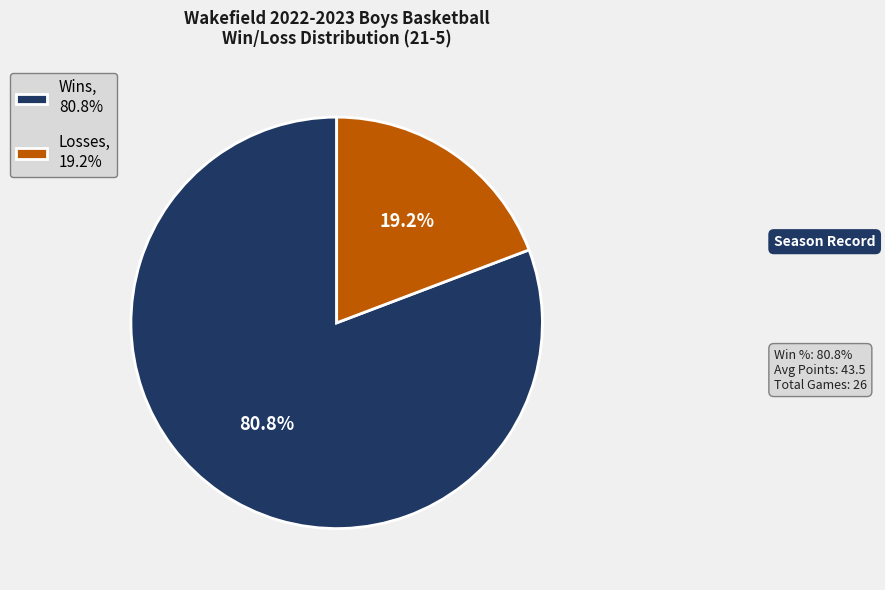

Approximately how many times larger is the value at Wins, 80.8% compared to Losses, 19.2%?

4.2